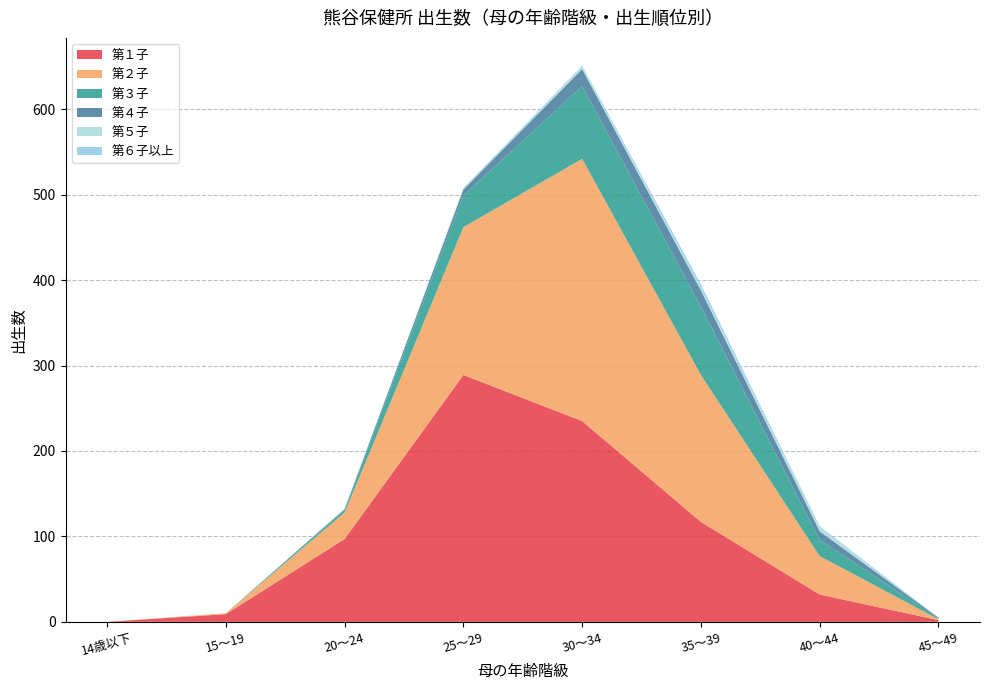

Reading left to right, list all the values displayed in this chart.

第１子: 14歳以下=0	15～19=9	20～24=97	25～29=289	30～34=235	35～39=117	40～44=32	45～49=2
第２子: 14歳以下=0	15～19=1	20～24=31	25～29=173	30～34=307	35～39=172	40～44=45	45～49=1
第３子: 14歳以下=0	15～19=0	20～24=3	25～29=37	30～34=85	35～39=80	40～44=19	45～49=1
第４子: 14歳以下=0	15～19=0	20～24=1	25～29=7	30～34=20	35～39=19	40～44=10	45～49=1
第５子: 14歳以下=0	15～19=0	20～24=0	25～29=2	30～34=3	35～39=3	40～44=5	45～49=0
第６子以上: 14歳以下=0	15～19=0	20～24=0	25～29=0	30～34=1	35～39=4	40～44=1	45～49=0